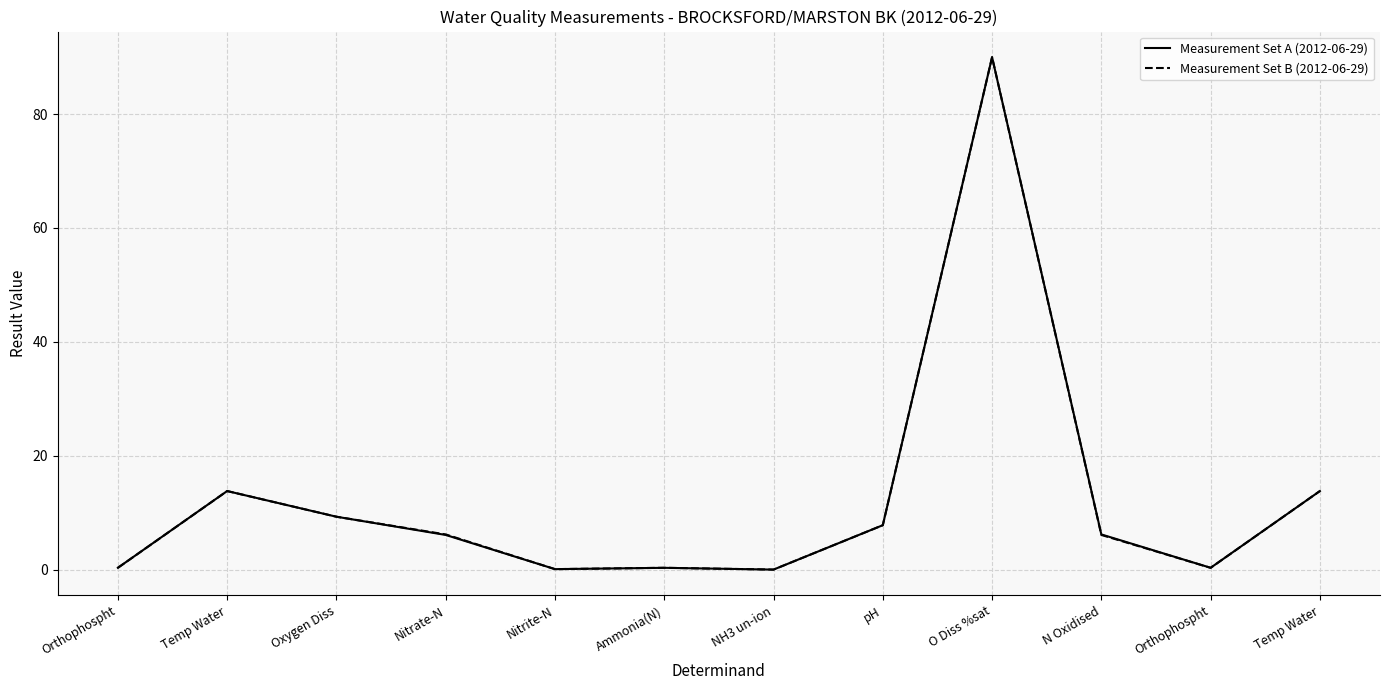

Does the chart have visible grid lines?

Yes